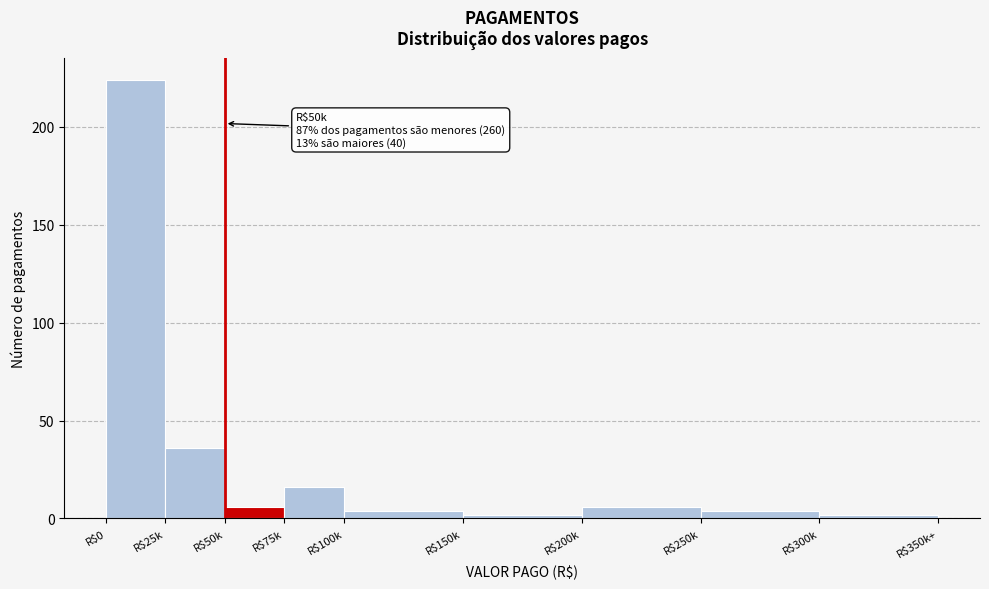

Reading left to right, extract all data points from this chart.

224	36	6	16	4	2	6	4	2